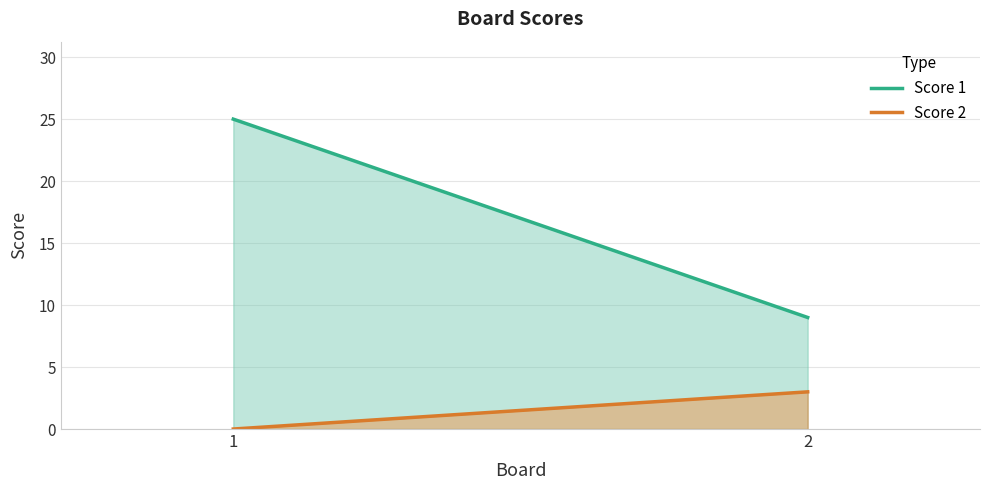

What are all the series names shown in the legend?

Score 1, Score 2